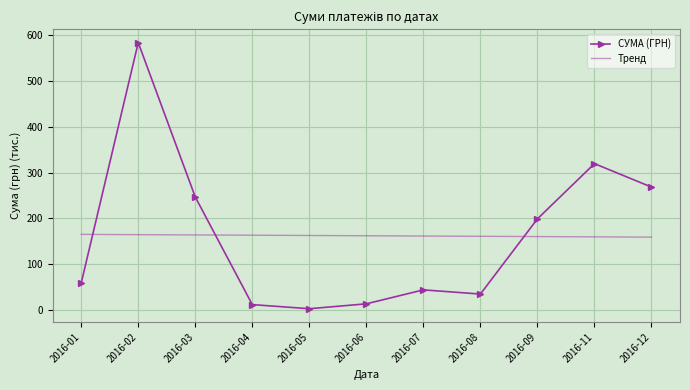

The value of Тренд at 2016-05 is 281.9. True or false?

False